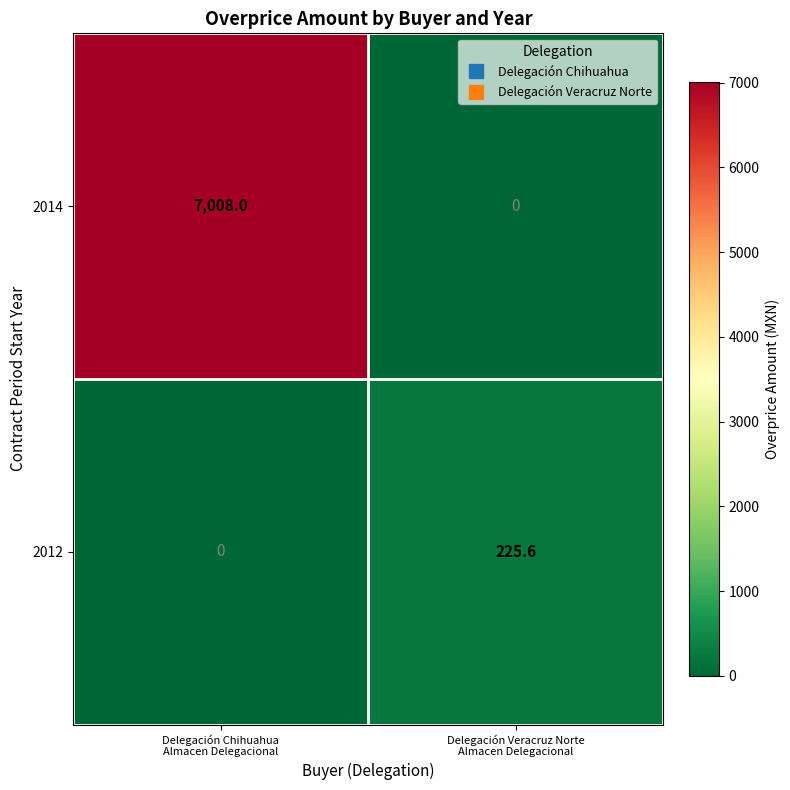

What is the greatest value displayed?

7008.0